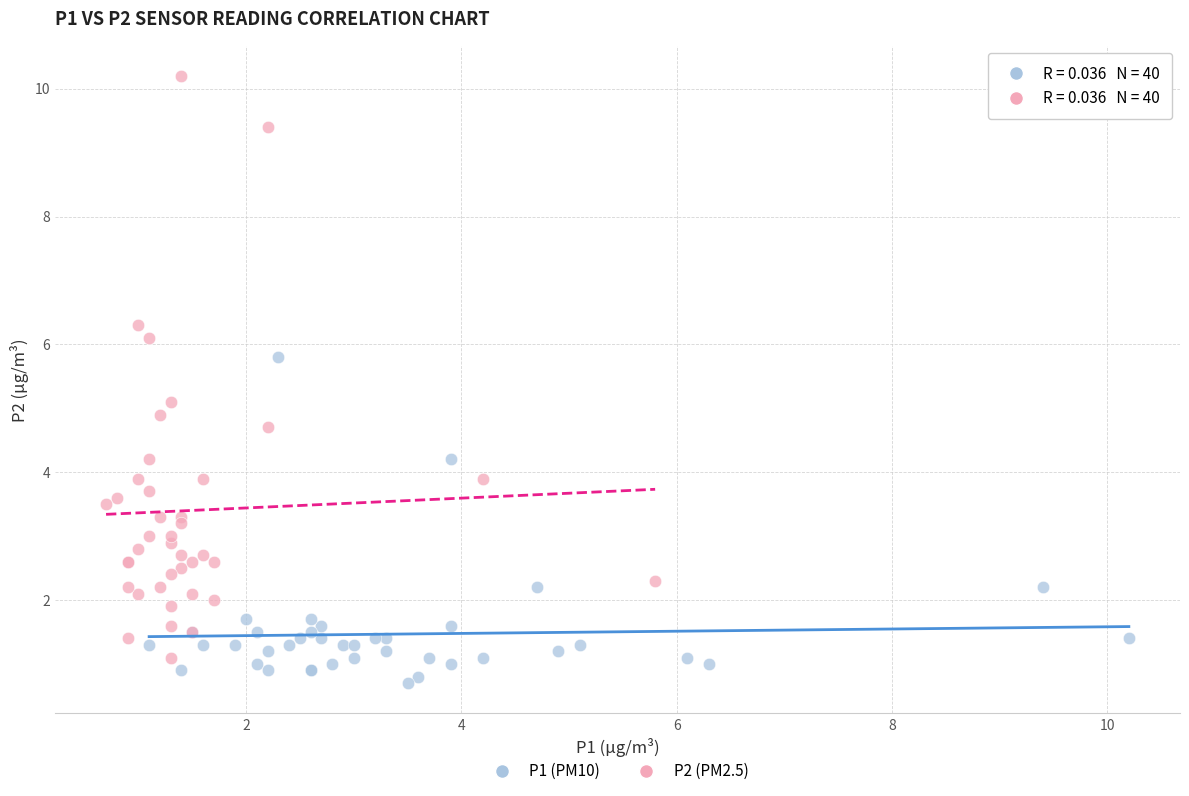

Which series contains the highest Y value?

P2 (PM2.5)